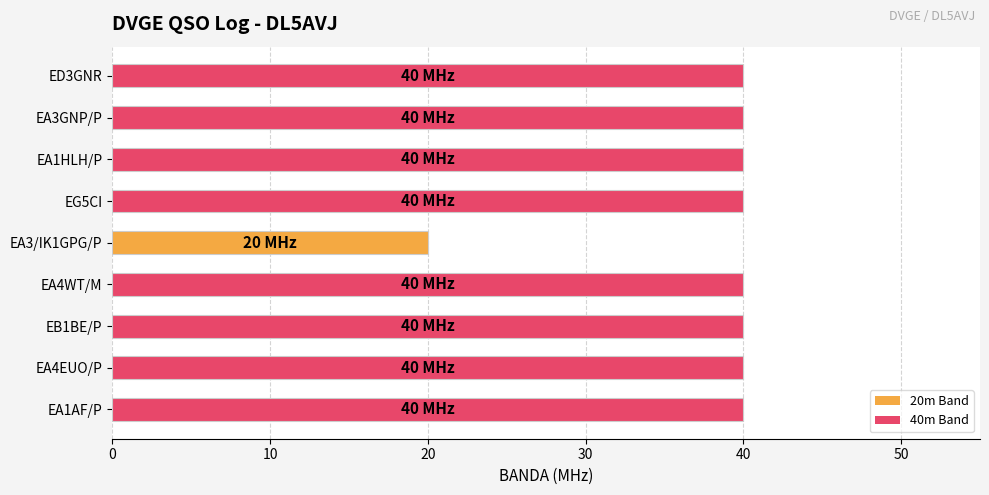

What is the difference between the second highest and minimum values?

20